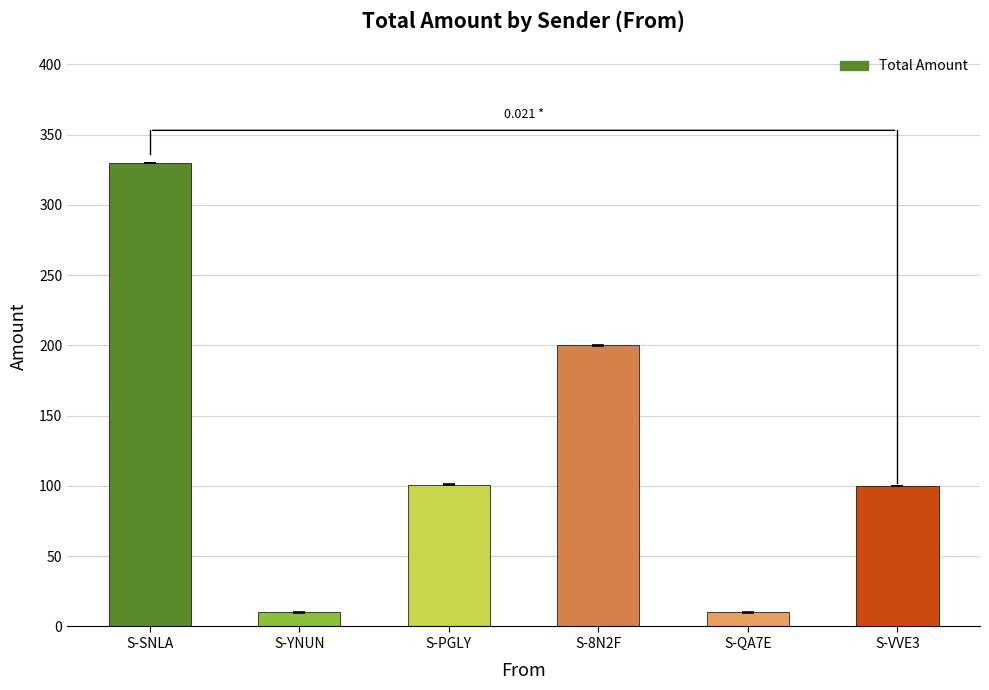

Which label corresponds to the largest value in the chart?

S-SNLA